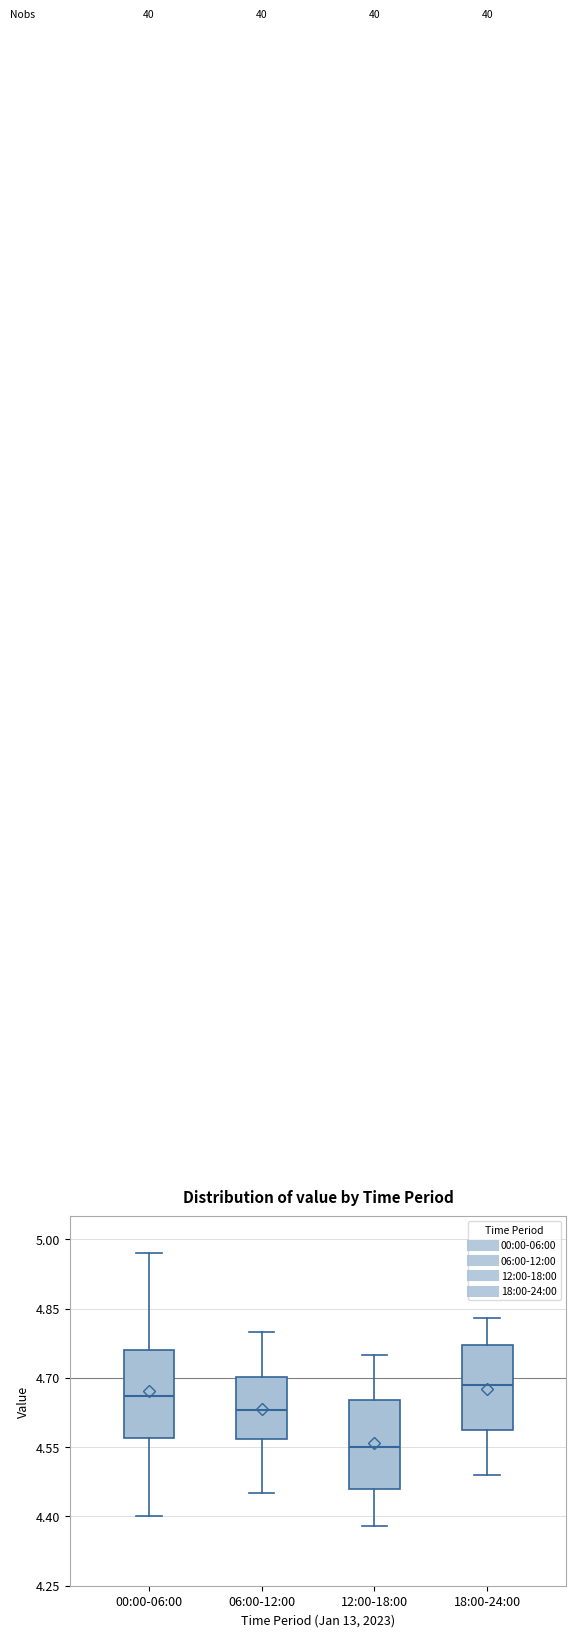

Which box has the lowest median line?

12:00-18:00